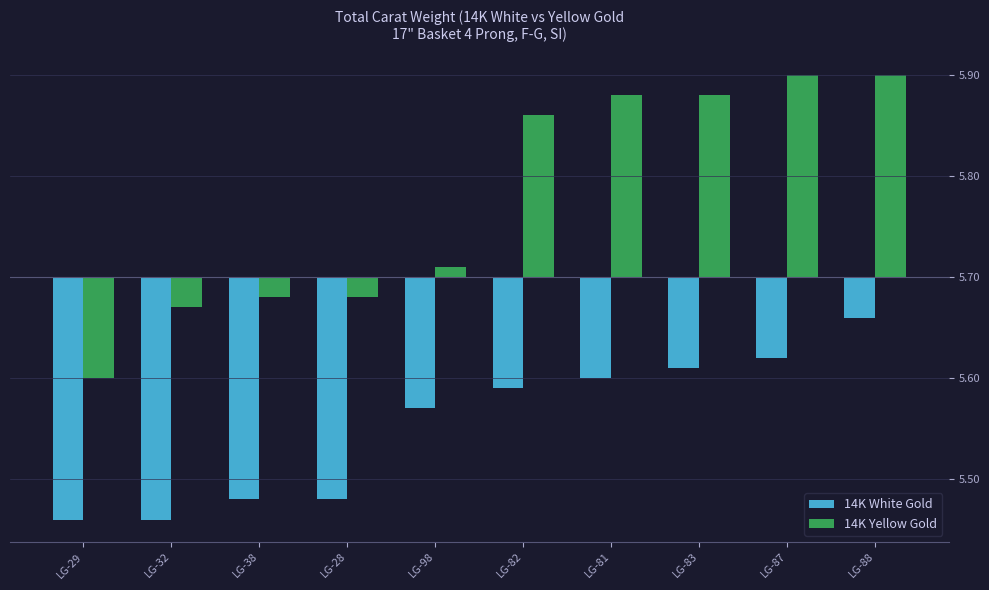

Which series has the largest total across all categories?

14K Yellow Gold